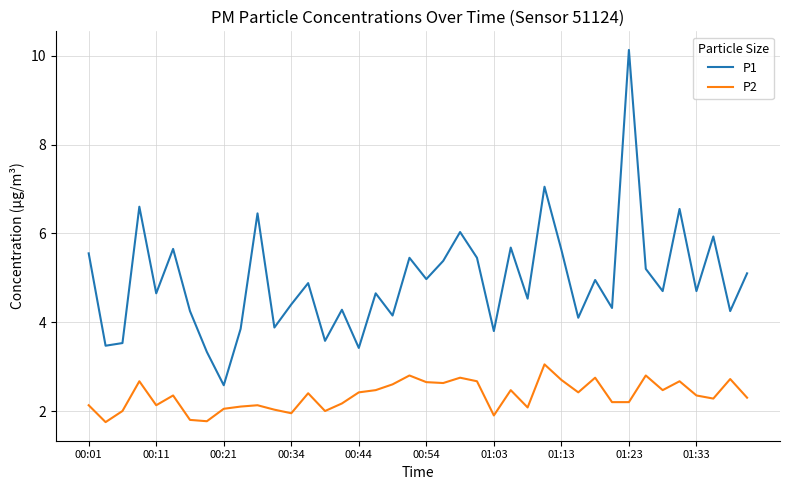

Which series has the largest total across all categories?

P1